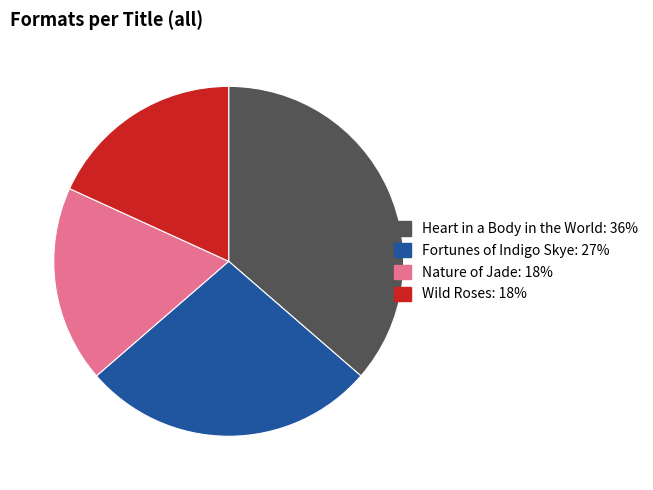

Which category has the biggest portion of the pie?

Heart in a Body in the World